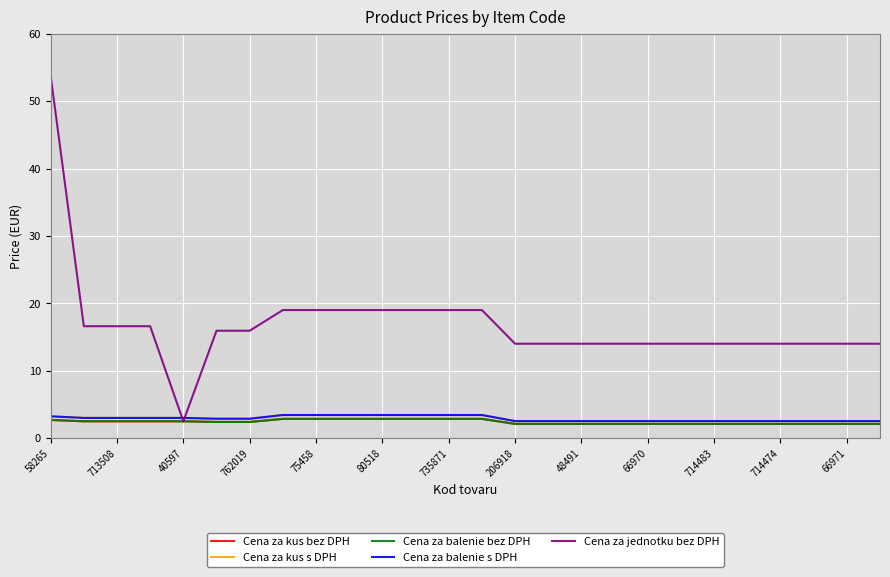

Does the chart have visible grid lines?

Yes